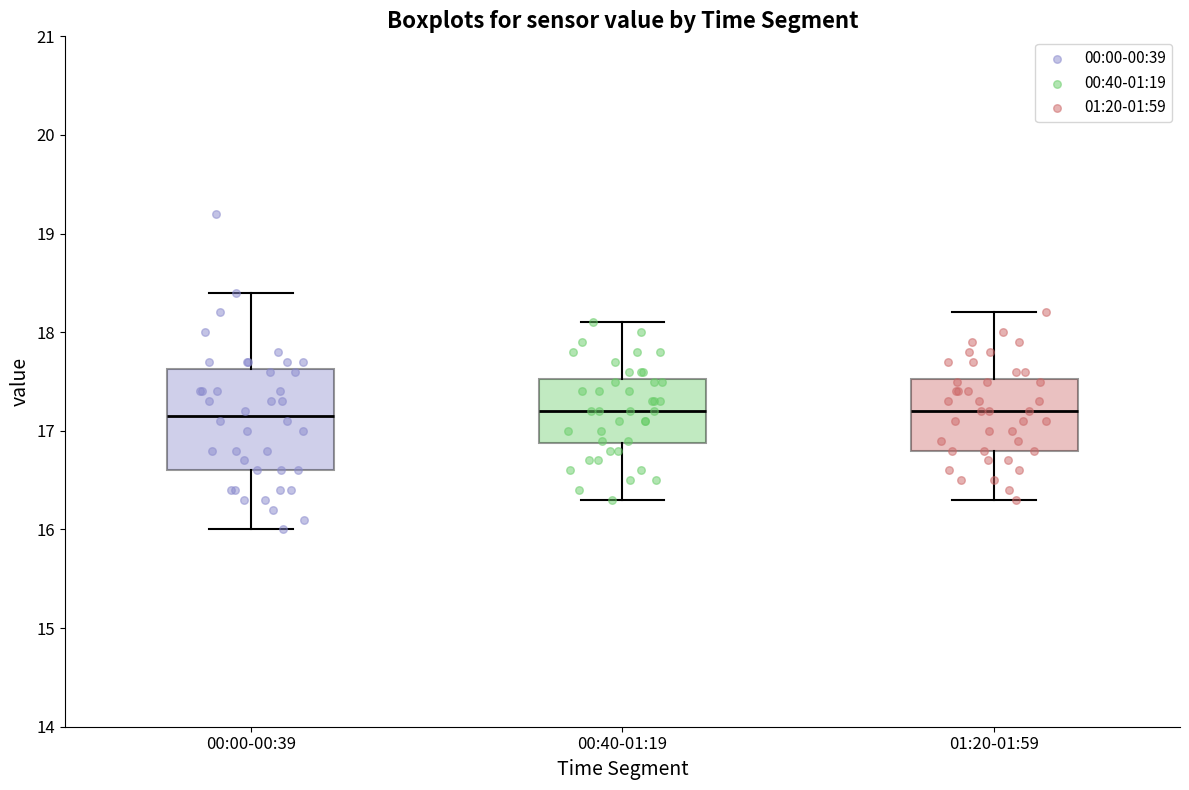

Reading left to right, transcribe this box plot: for each box, give where its median line is, the range the box spans, and where its two whiskers end, as read against the y-axis. The values are not printed on the chart, so give them approximately, as read against the axis.

00:00-00:39: median 17.2, box 16.6 to 17.6, whiskers 16.0 to 18.4
00:40-01:19: median 17.2, box 16.9 to 17.5, whiskers 16.3 to 18.1
01:20-01:59: median 17.2, box 16.8 to 17.5, whiskers 16.3 to 18.2